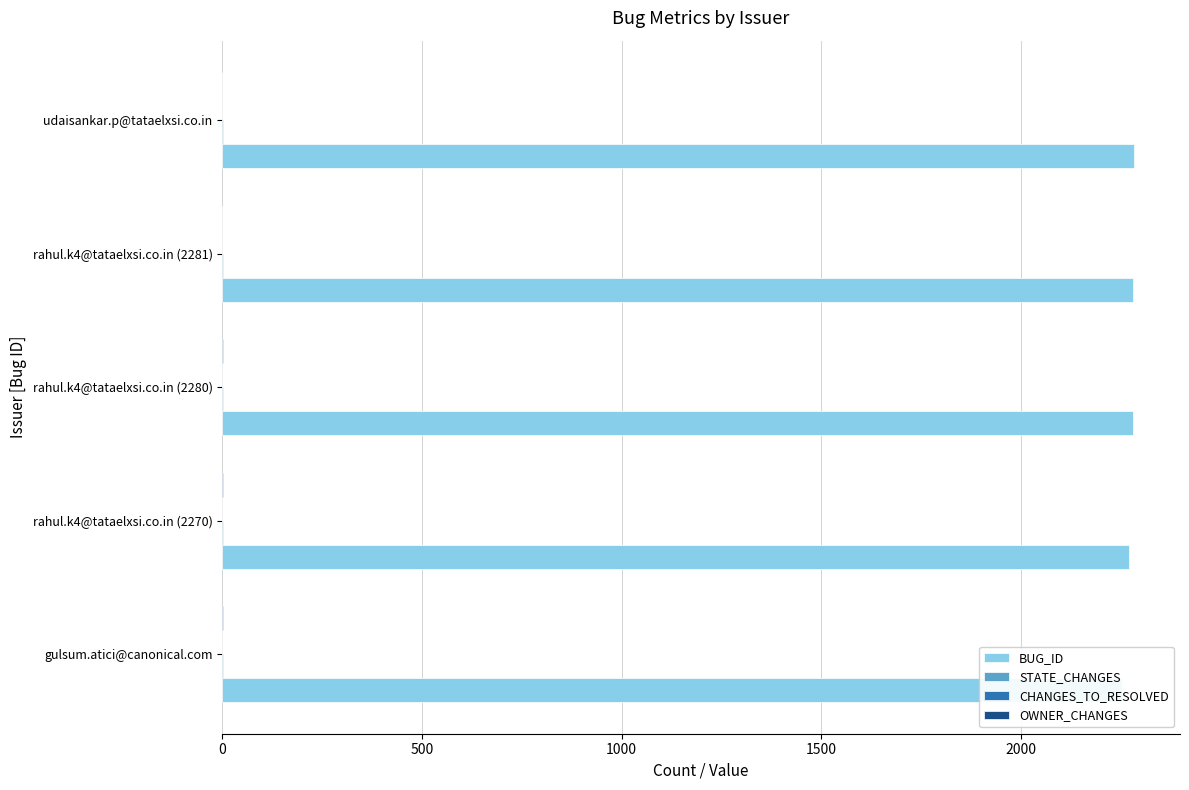

Which series has the largest range (max minus min)?

BUG_ID